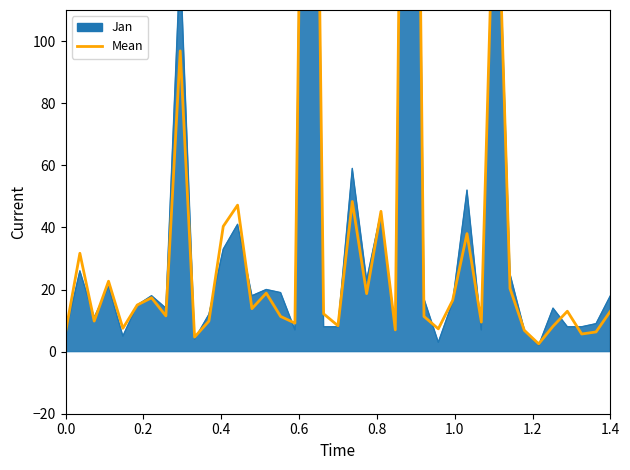

What is the value of the 27th point from the left?

7.3